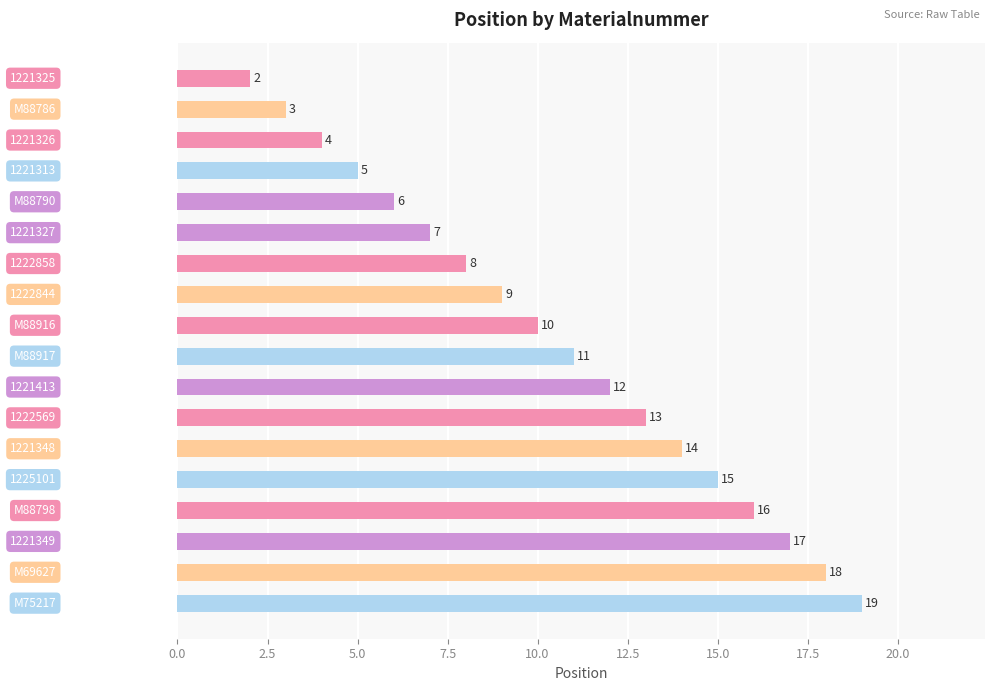

What is the difference between the maximum and minimum values?

17